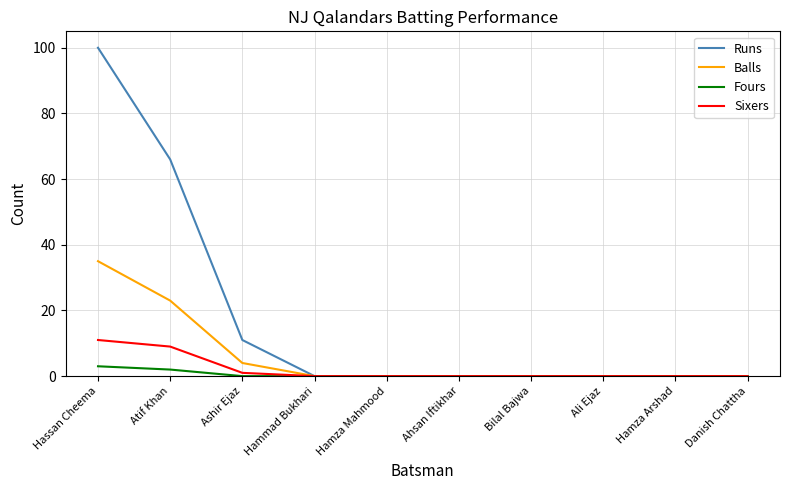

Rank the series by their maximum value, from lowest to highest.

Fours, Sixers, Balls, Runs